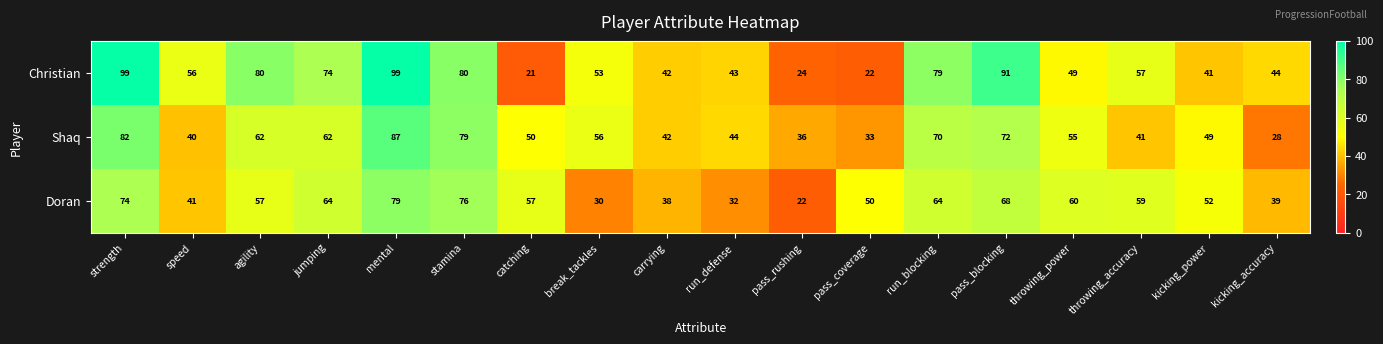

What is the difference between the maximum and second lowest values in the Christian series?

77